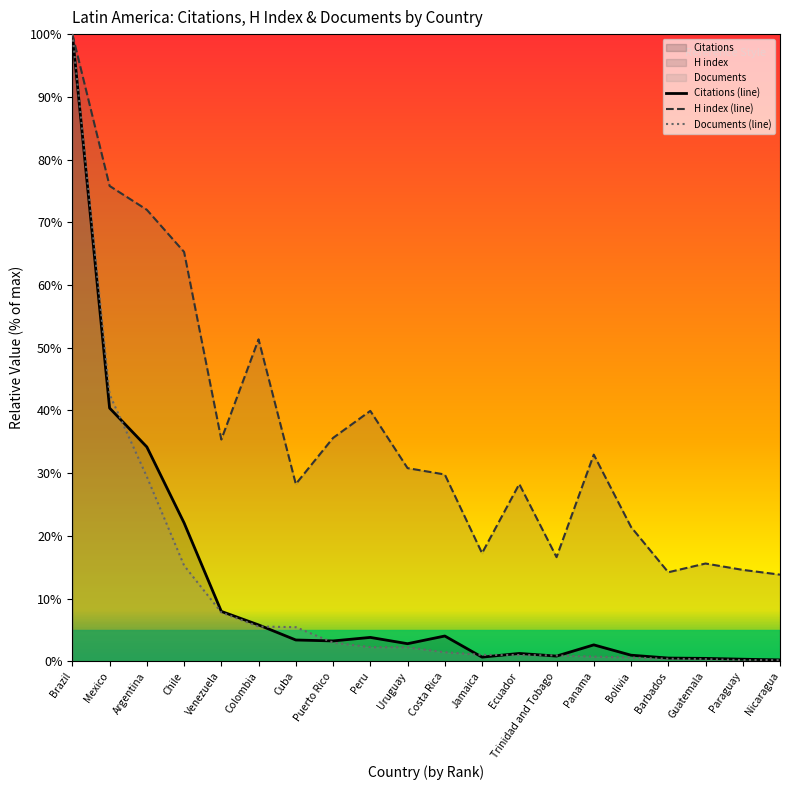

Between Trinidad and Tobago and Paraguay, which series saw the biggest shift?

H index (line)